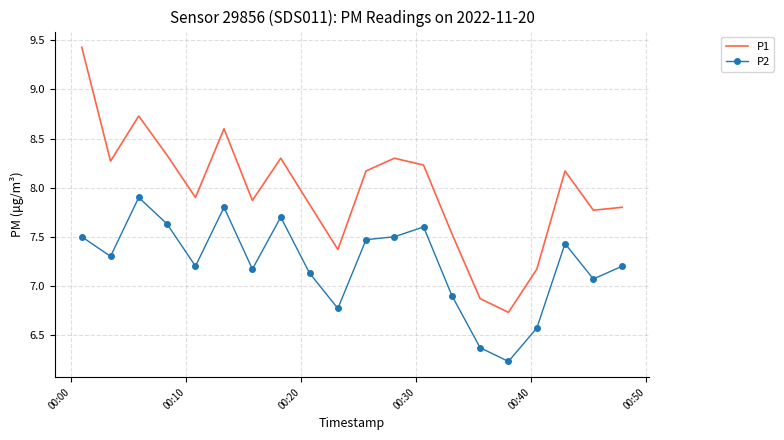

Rank the series by their maximum value, from highest to lowest.

P1, P2